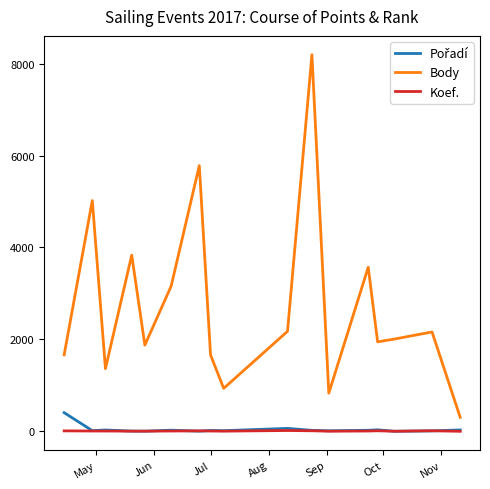

What is the maximum value for Body?

8194